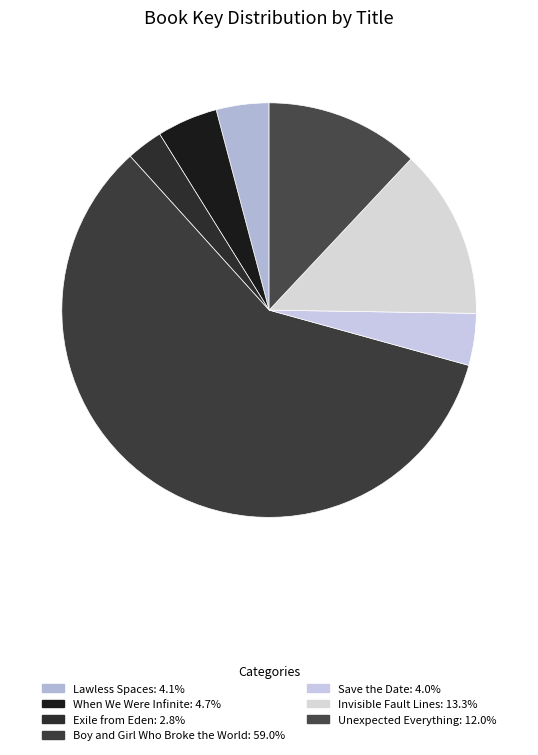

Which slice represents more than half of the pie?

Boy and Girl Who Broke the World